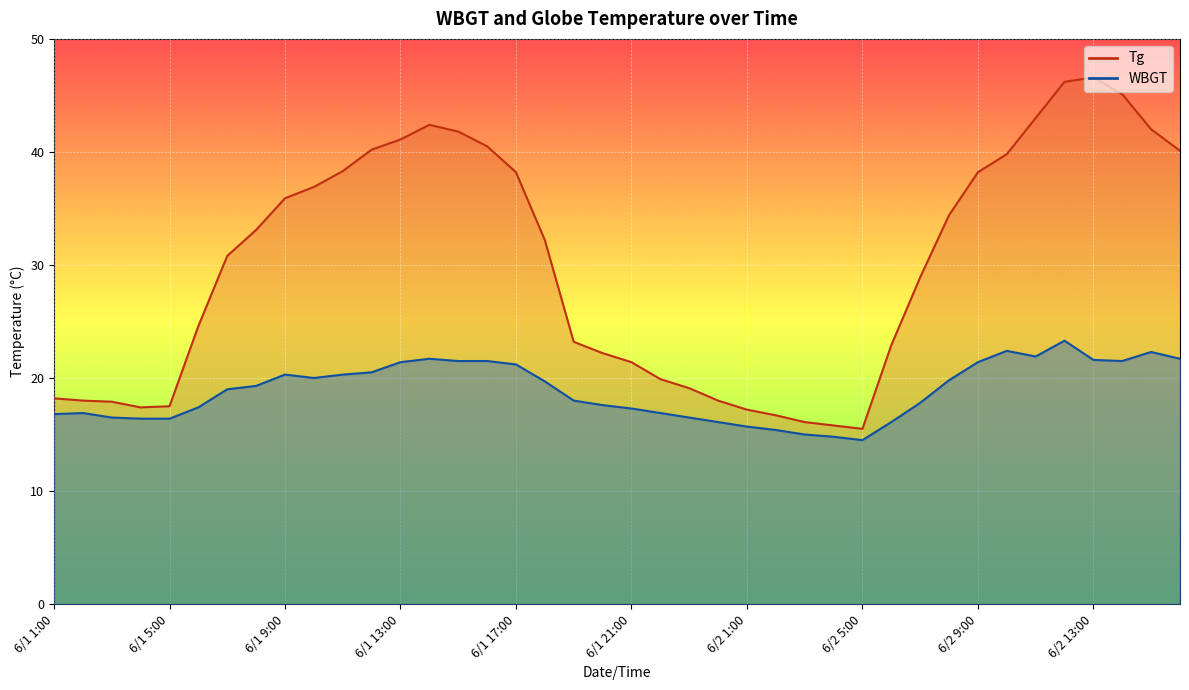

Count the number of categories in the chart.

40